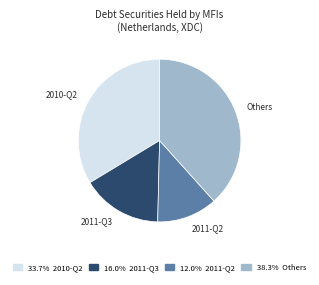

Is there a majority slice in this chart?

No